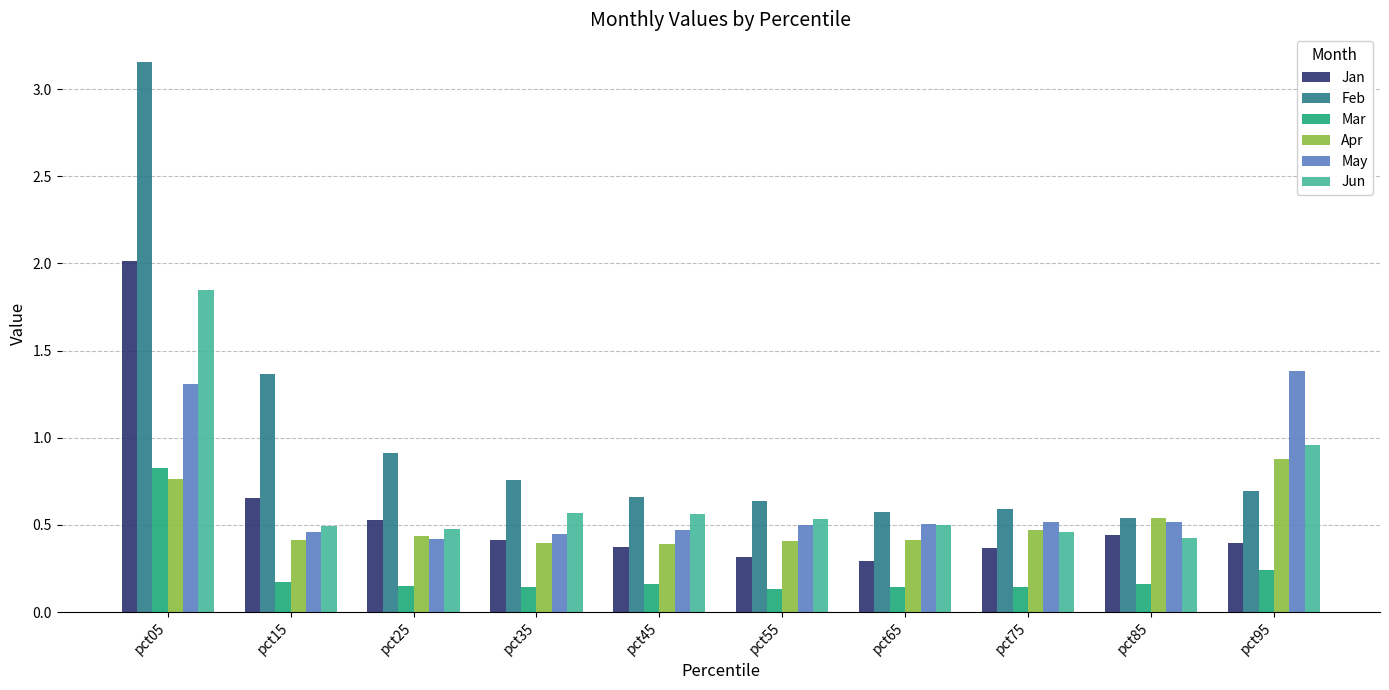

At how many categories does at least one series exceed 2?

1